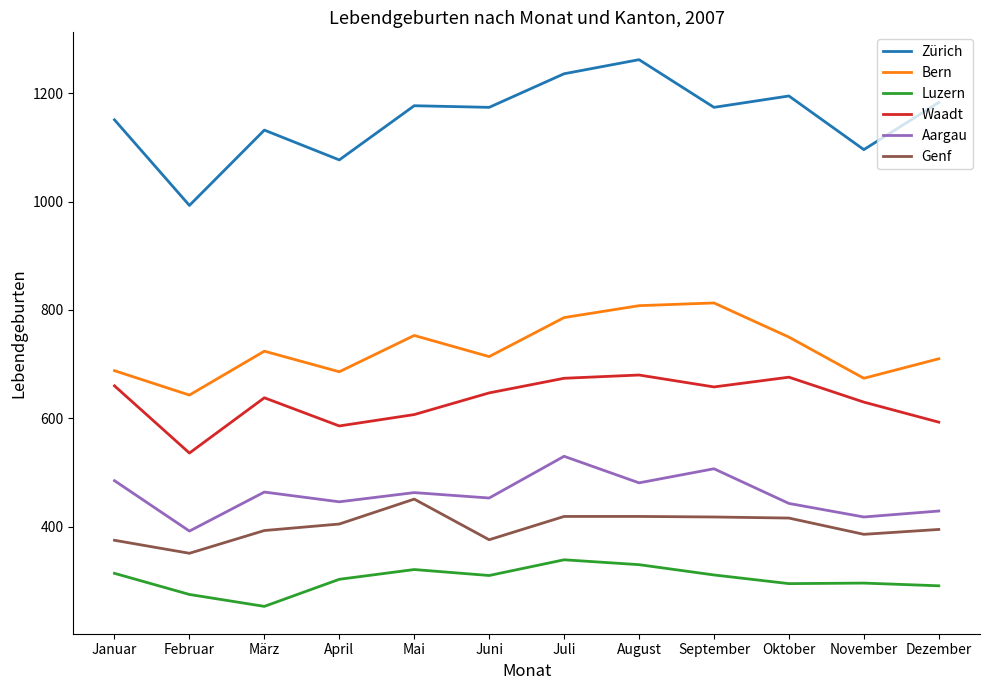

The Aargau series shows 197 at Dezember. True or false?

False